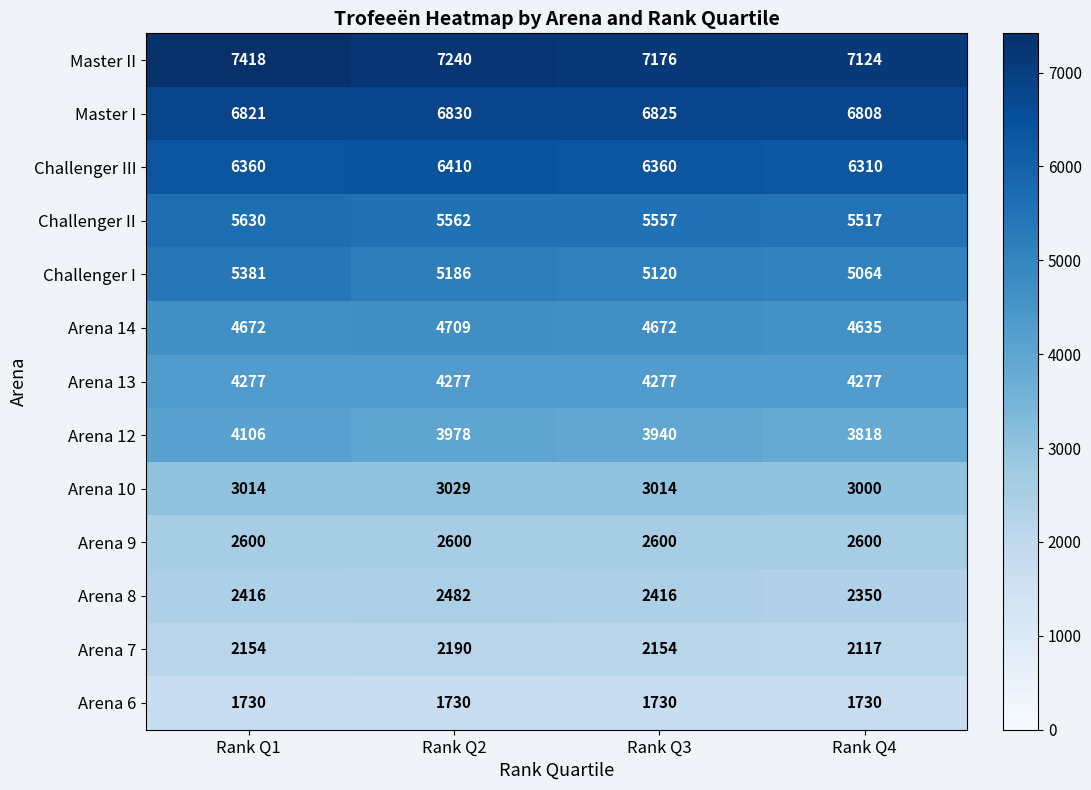

Is it true that Challenger I equals 5381 at Rank Q1?

True